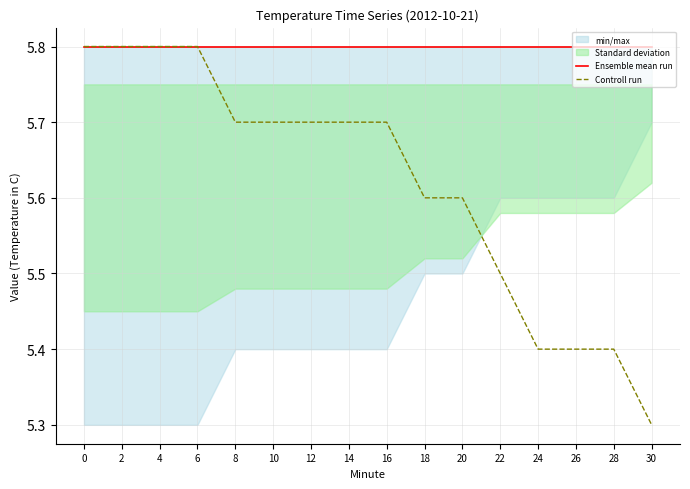

Rank the categories by Ensemble mean run value from lowest to highest.

0, 2, 4, 6, 8, 10, 12, 14, 16, 18, 20, 22, 24, 26, 28, 30